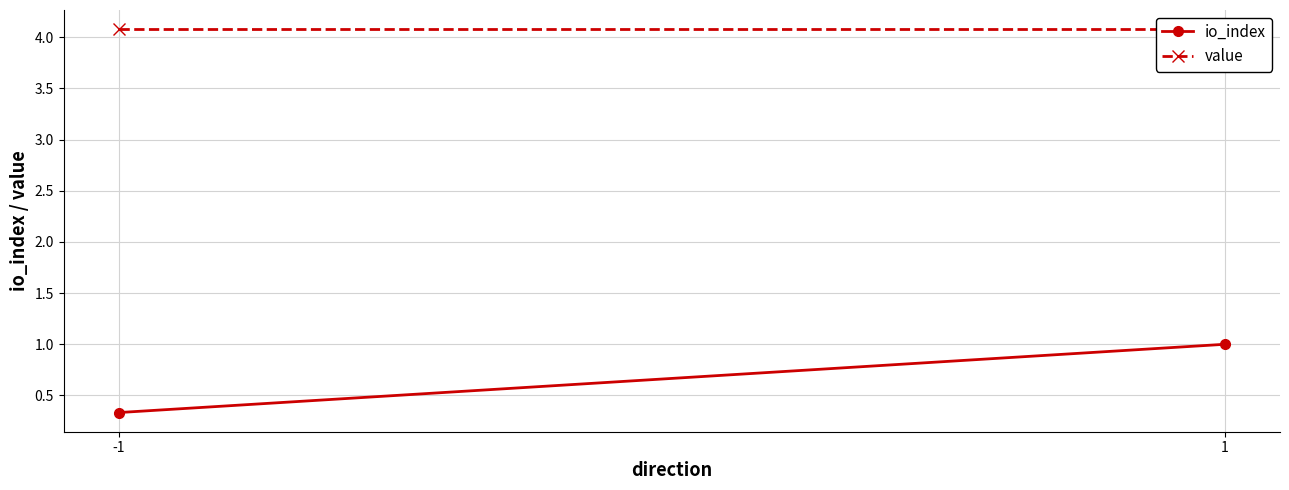

Is the value of value at -1 greater than the value of io_index at 1?

Yes